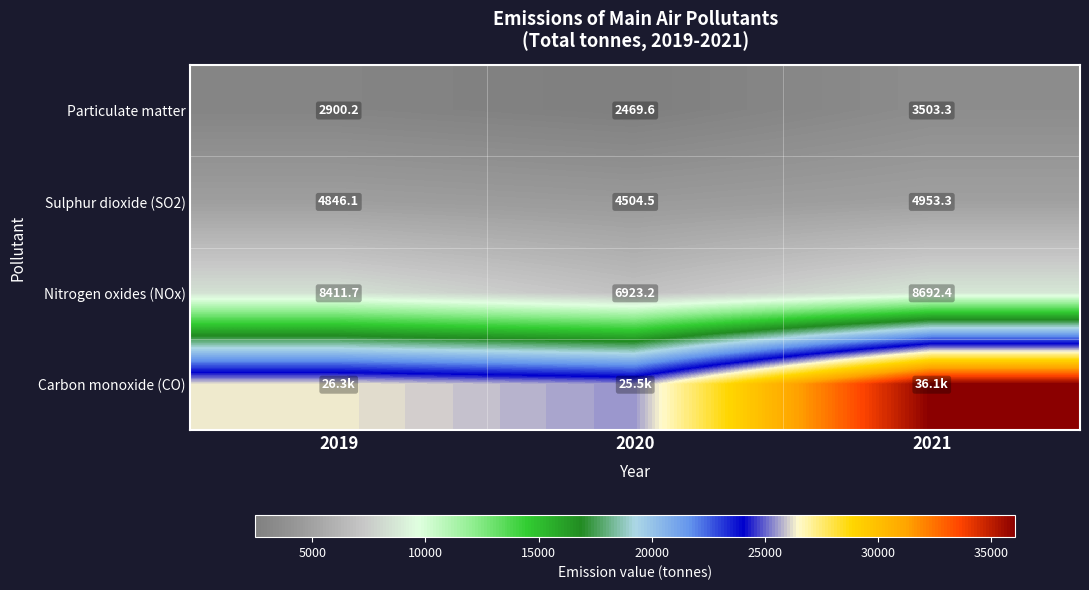

Is the value of Particulate matter at 2021 greater than the value of Sulphur dioxide (SO2) at 2020?

No